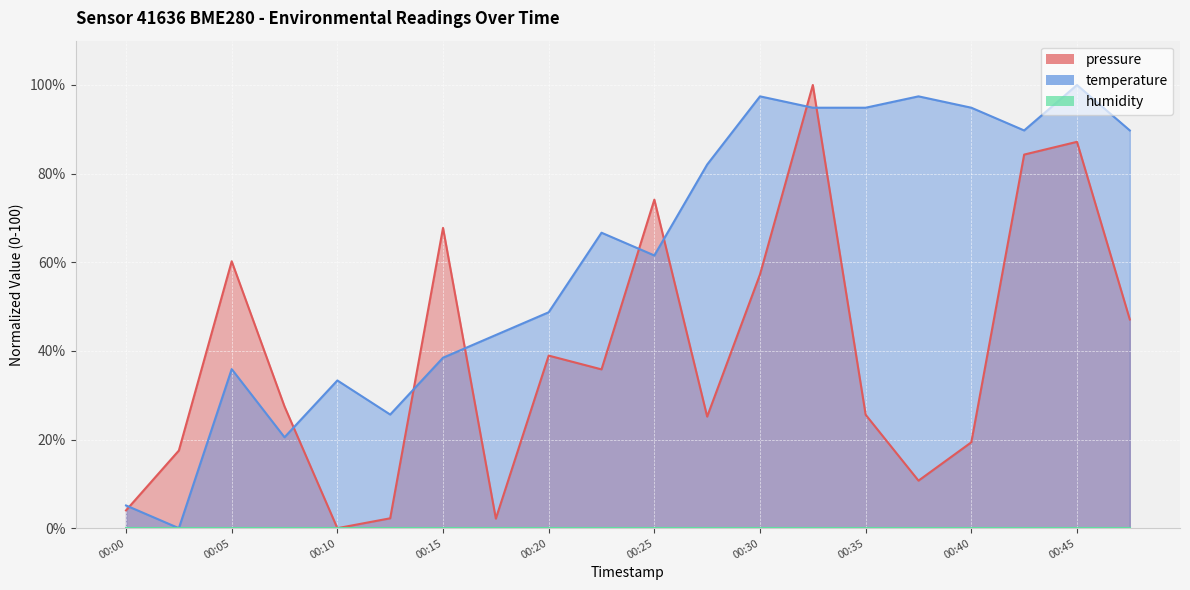

Is it true that pressure equals 17.7 at 00:20?

False